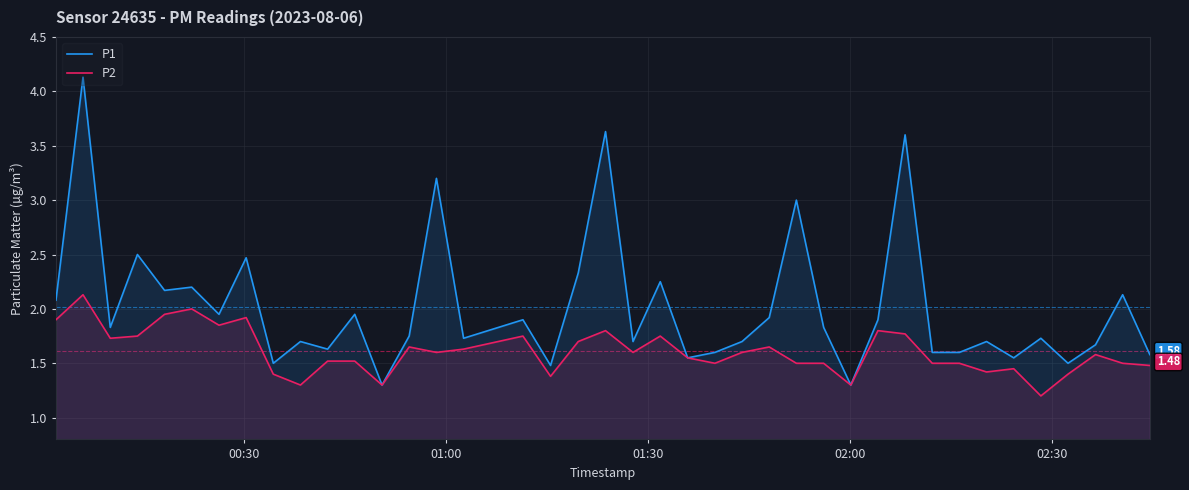

Which series has the largest total across all categories?

P1